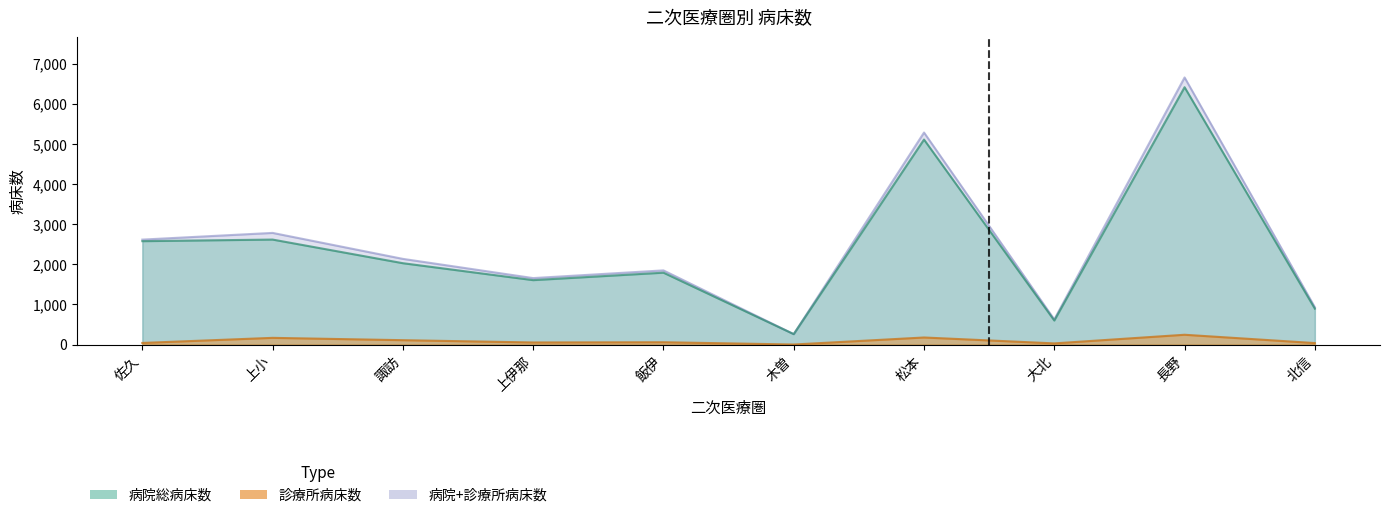

List the series in order of their peak value, highest first.

病院+診療所病床数, 病院総病床数, 診療所病床数